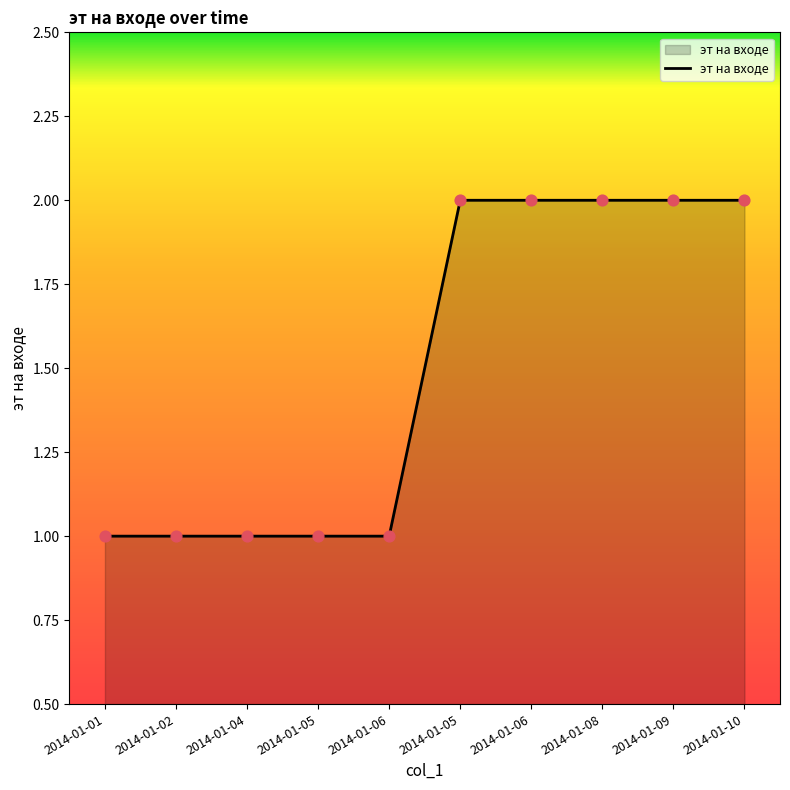

Approximately how many times larger is the value at 2014-01-06 compared to 2014-01-10?

0.5